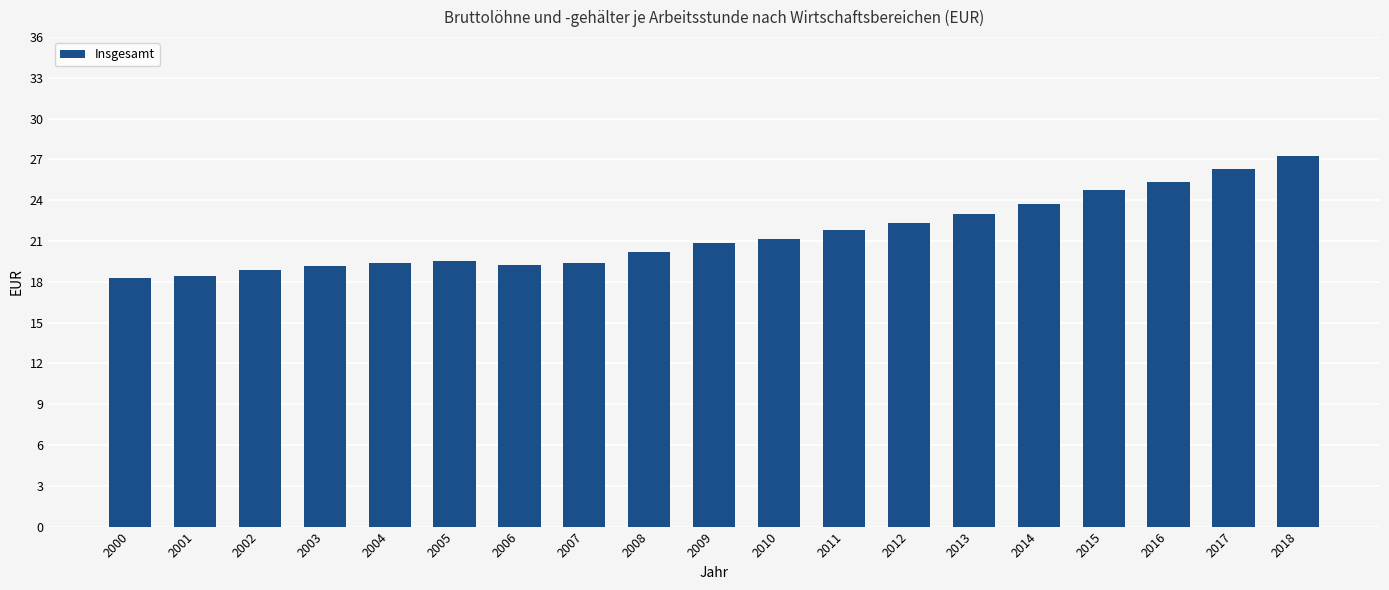

What is the ratio of the value at 2017 to the value at 2004?

1.4